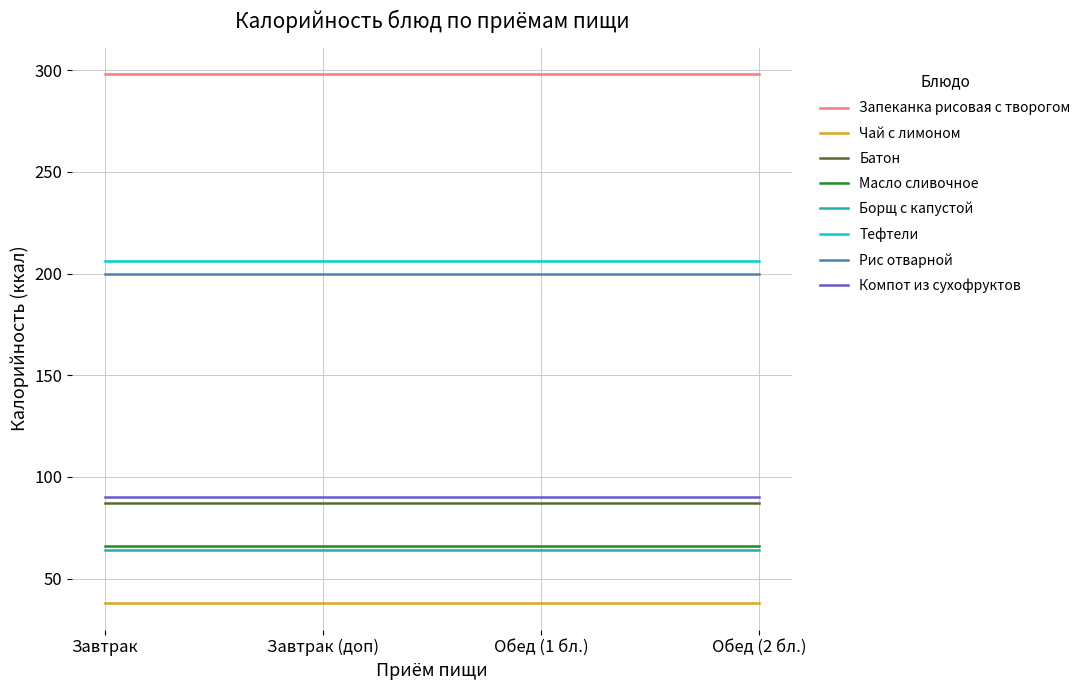

Is the value of Запеканка рисовая с творогом at Обед (2 бл.) greater than the value of Батон at Обед (2 бл.)?

Yes